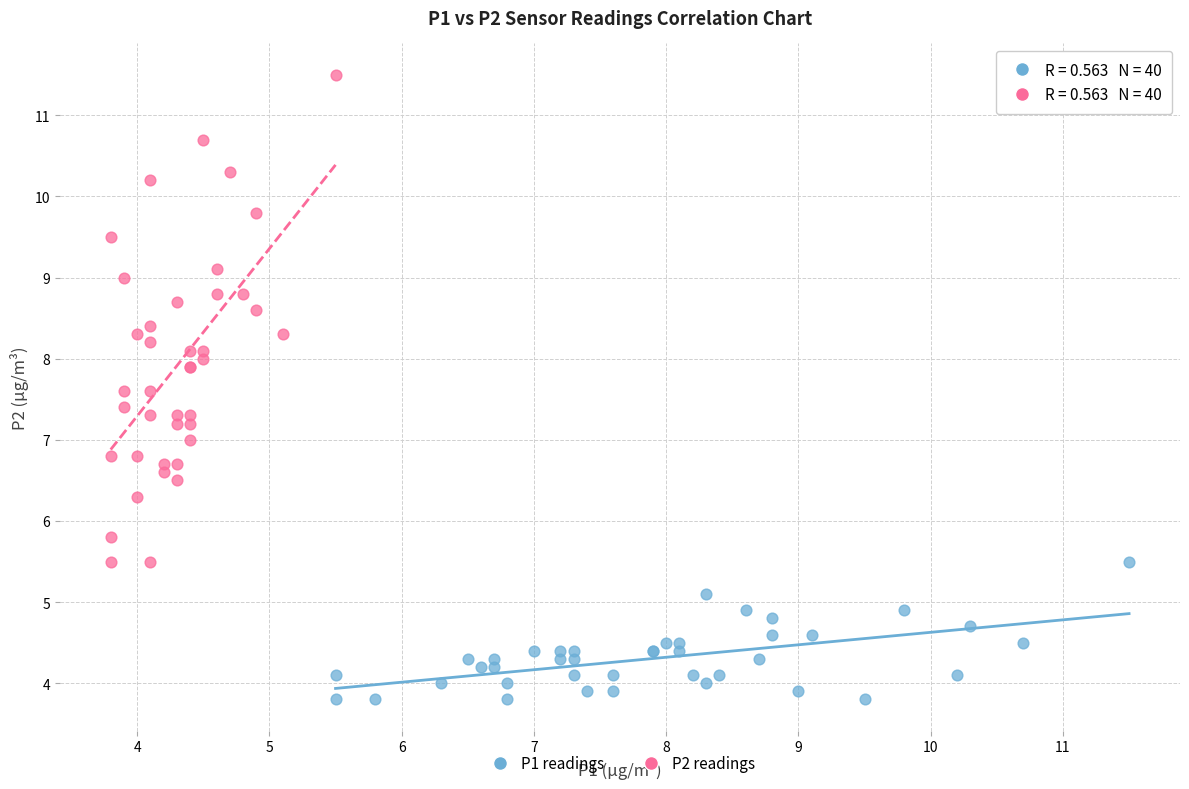

Which series has the widest spread of Y values?

P2 readings